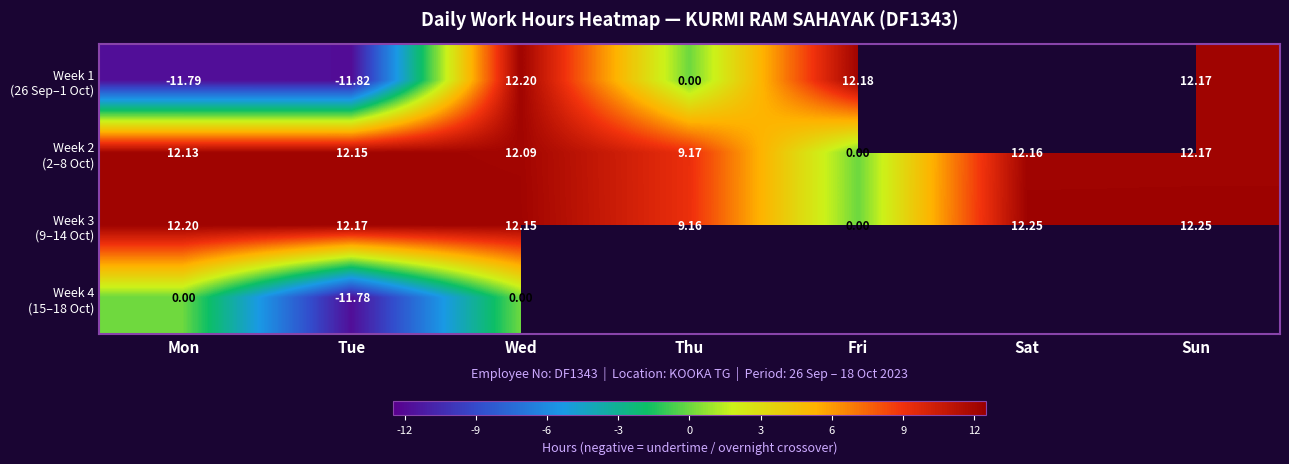

At which category is the sum across all series the highest?

Wed